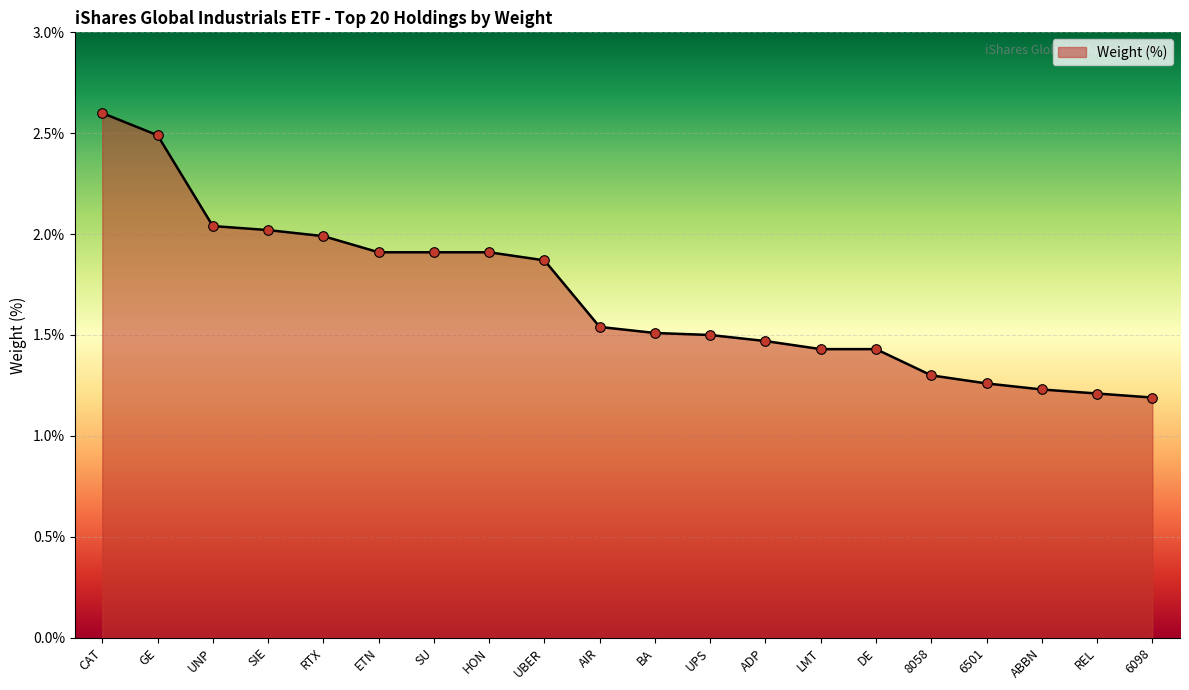

What is the change in value from SU to 6098?

-0.7